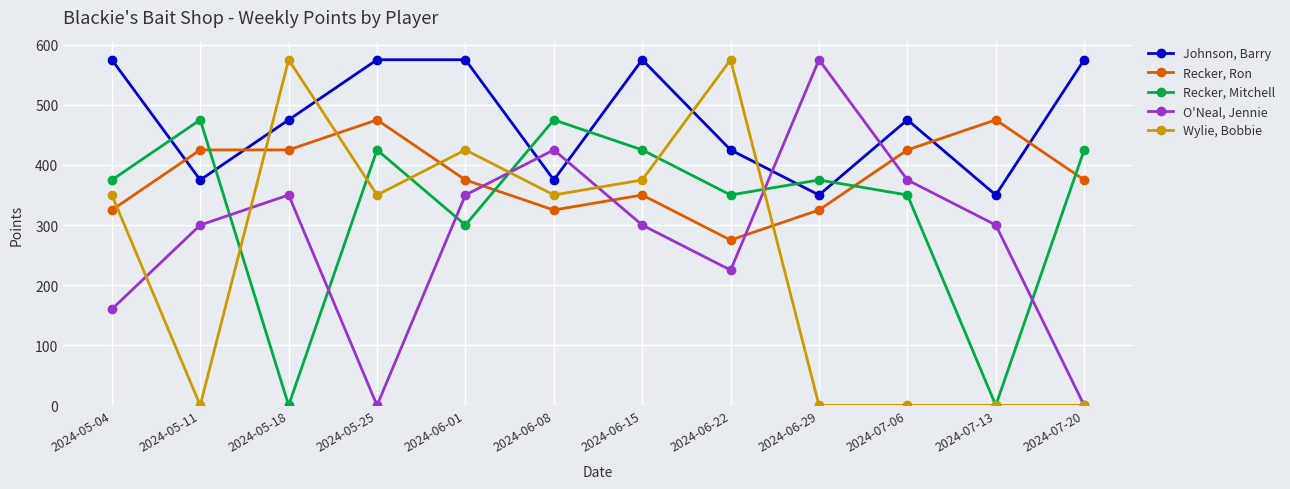

The Recker, Ron series shows 139 at 2024-06-29. True or false?

False